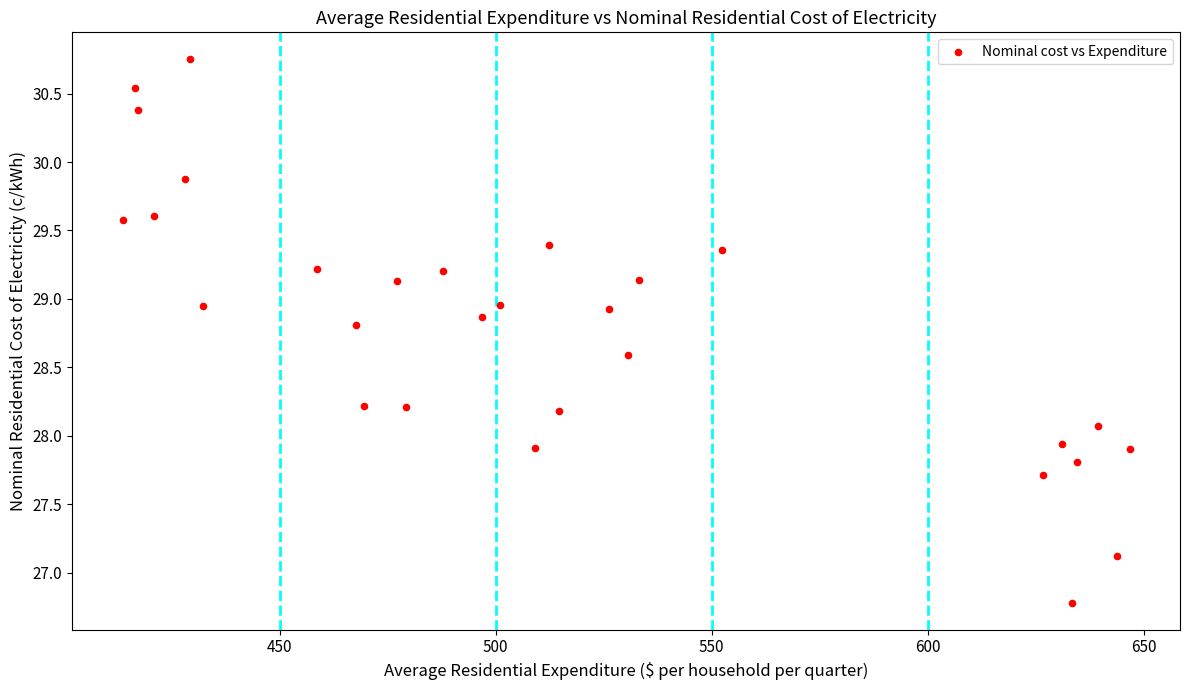

What is the range of Y values (max minus min)?

4.0